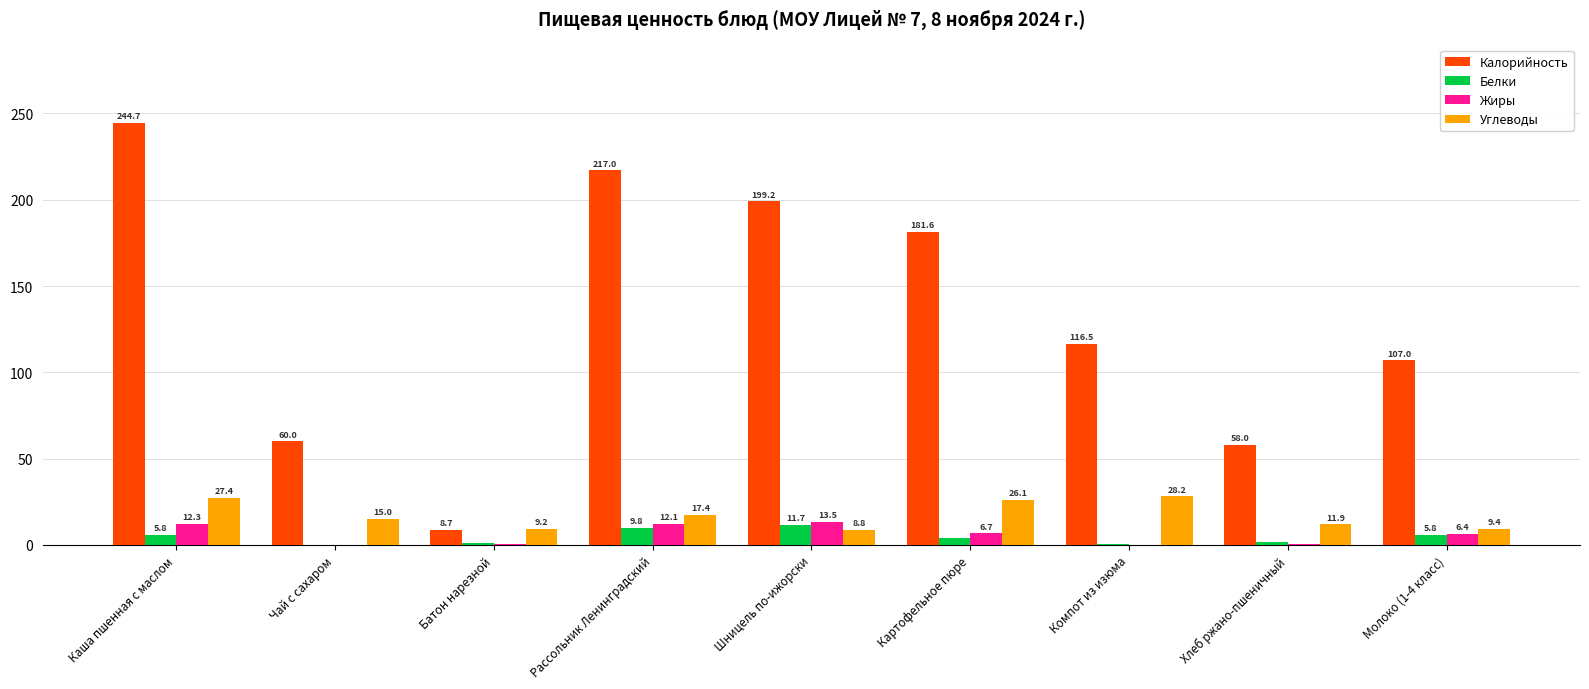

Is it true that Белки equals 9.8 at Рассольник Ленинградский?

True